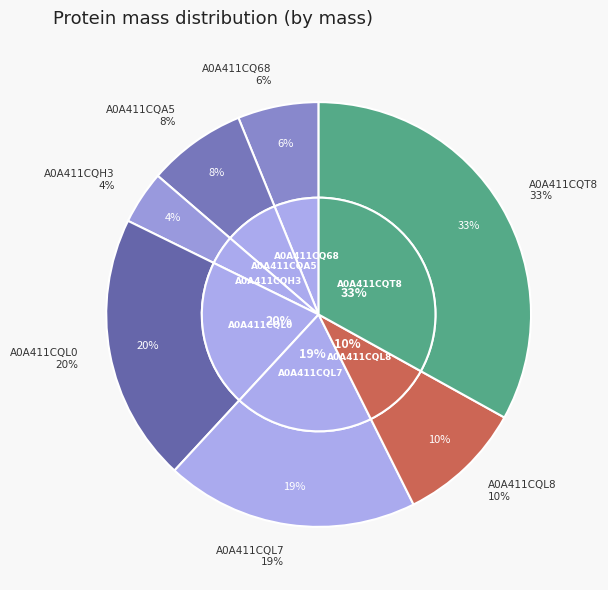

Which category has the biggest portion of the pie?

A0A411CQT8